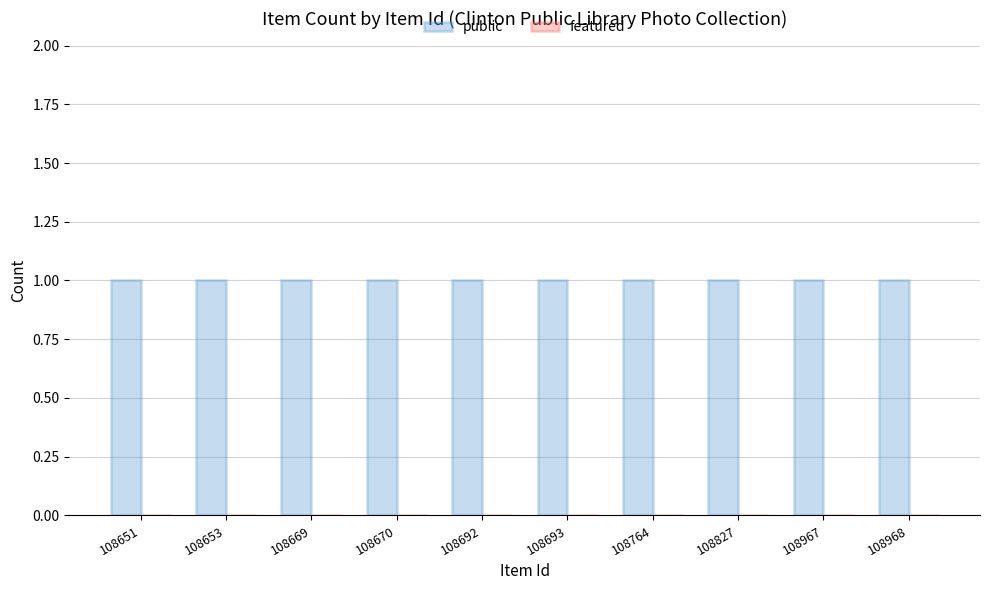

Between 108692 and 108764, which series saw the biggest shift?

public